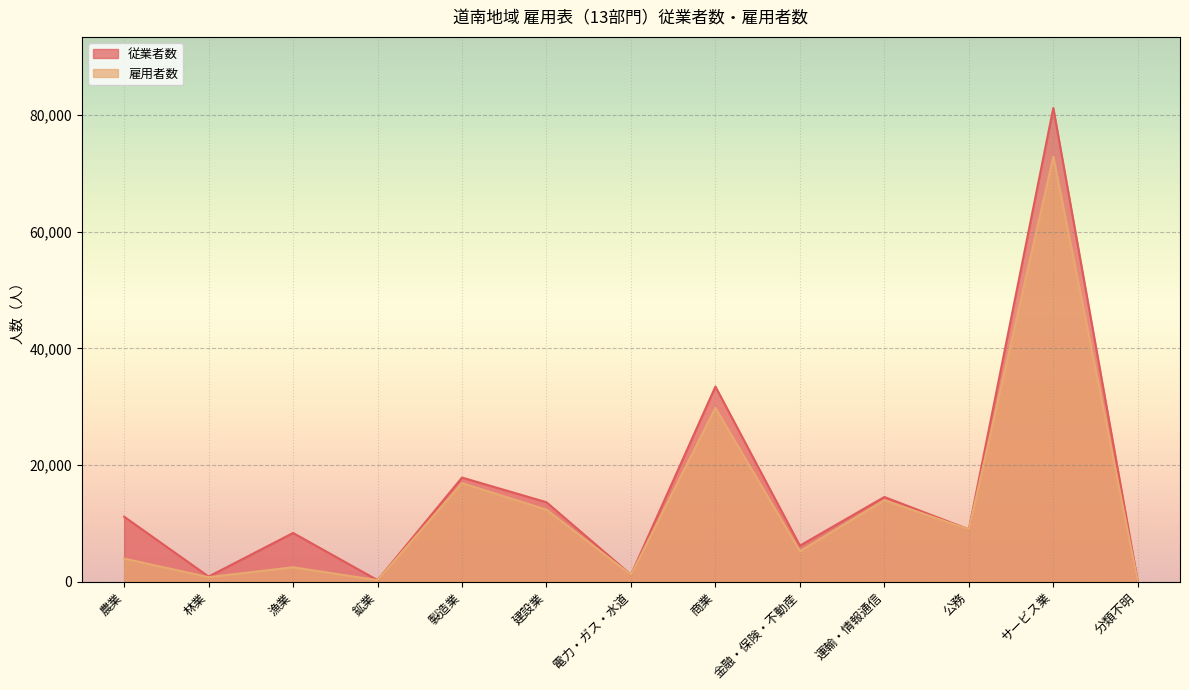

True or false: 従業者数 and 雇用者数 intersect in this chart.

False